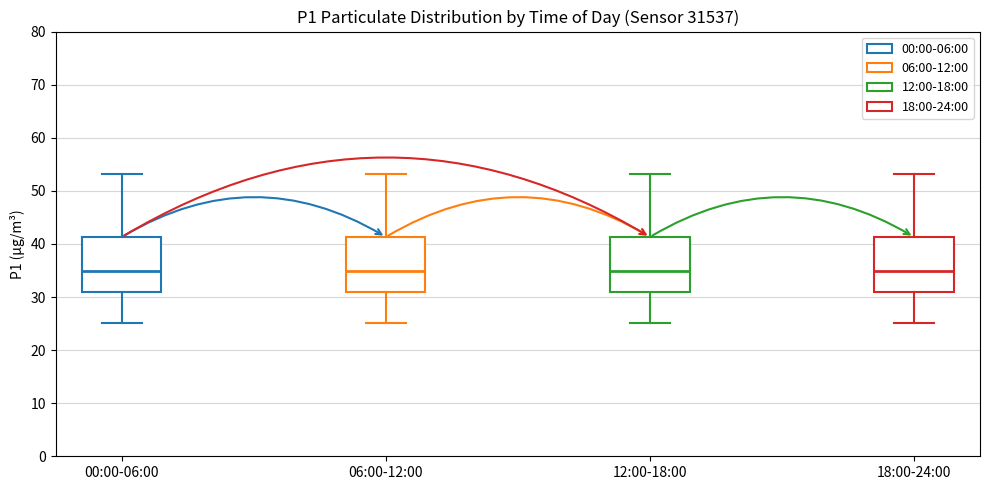

Reading left to right, read every box against the y-axis: the position of its median line, the range the box covers, and the ends of its whiskers. The values are not printed on the chart, so give them approximately, as read against the axis.

00:00-06:00: median 35, box 31 to 41, whiskers 25 to 53
06:00-12:00: median 35, box 31 to 41, whiskers 25 to 53
12:00-18:00: median 35, box 31 to 41, whiskers 25 to 53
18:00-24:00: median 35, box 31 to 41, whiskers 25 to 53